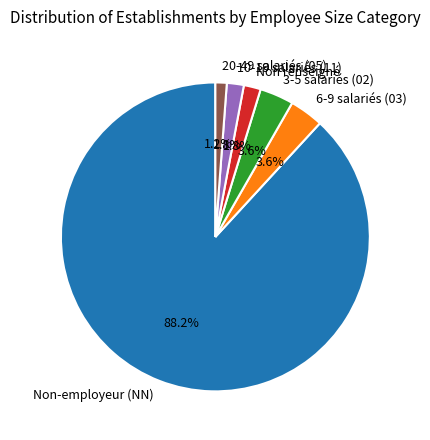

To the nearest percent, what is the difference between the largest and smallest slice percentages?

87%